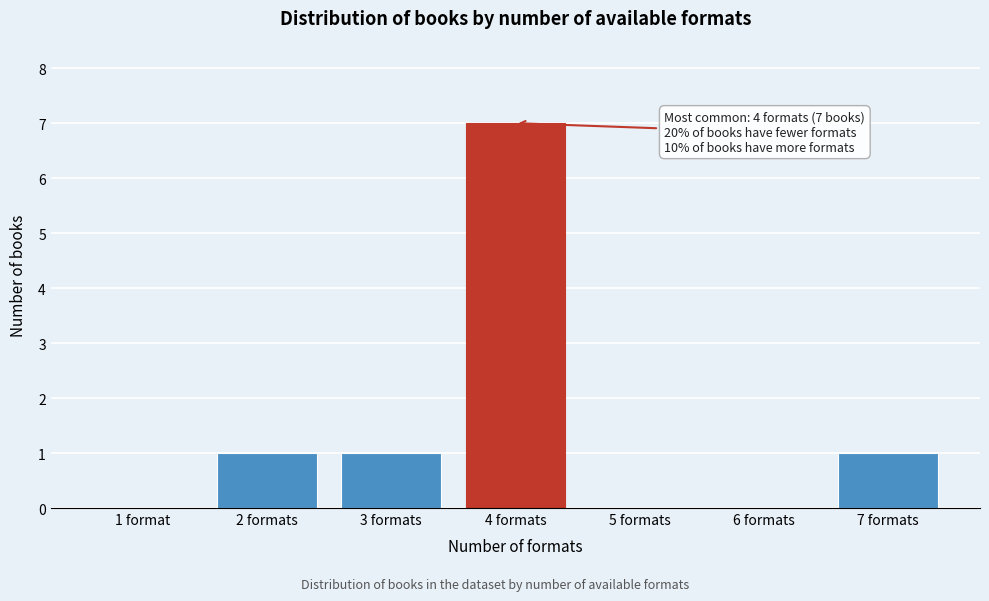

Reading left to right, transcribe all the data shown in this chart.

1 format=0	2 formats=1	3 formats=1	4 formats=7	5 formats=0	6 formats=0	7 formats=1